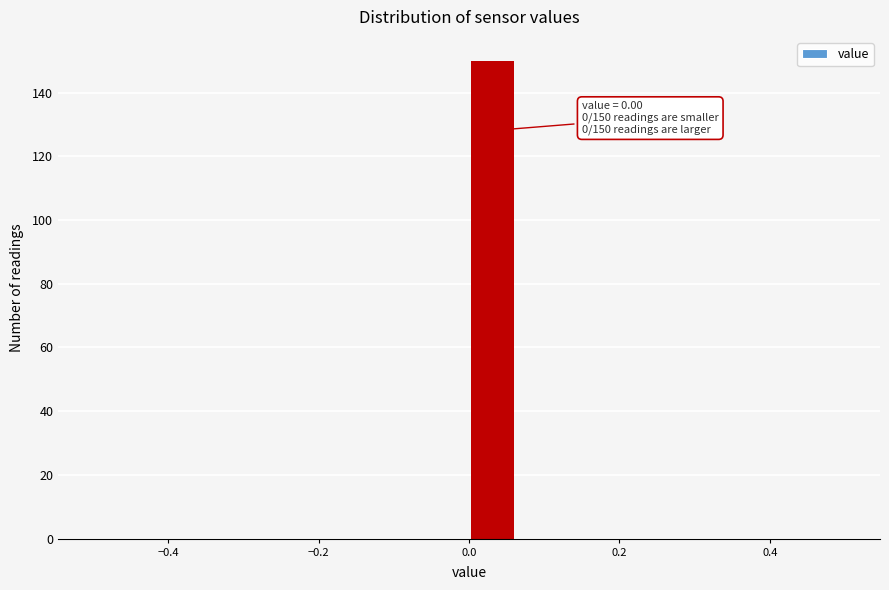

Around what value on the x-axis is the tallest bar? Give the approximate position of its centre, as read against the axis.

0.04